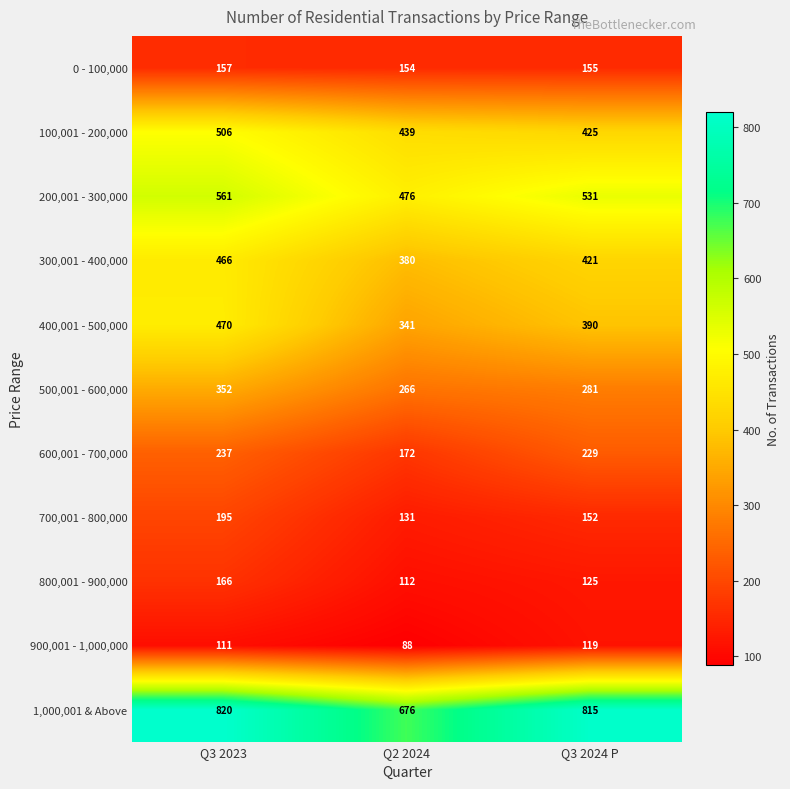

What is the total value across all series at Q3 2023?

4041